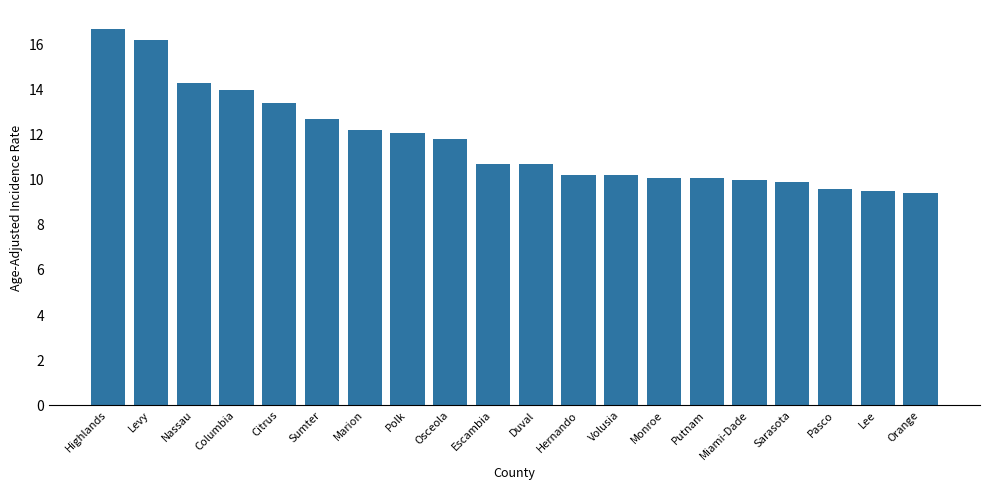

What is the greatest value displayed?

16.7